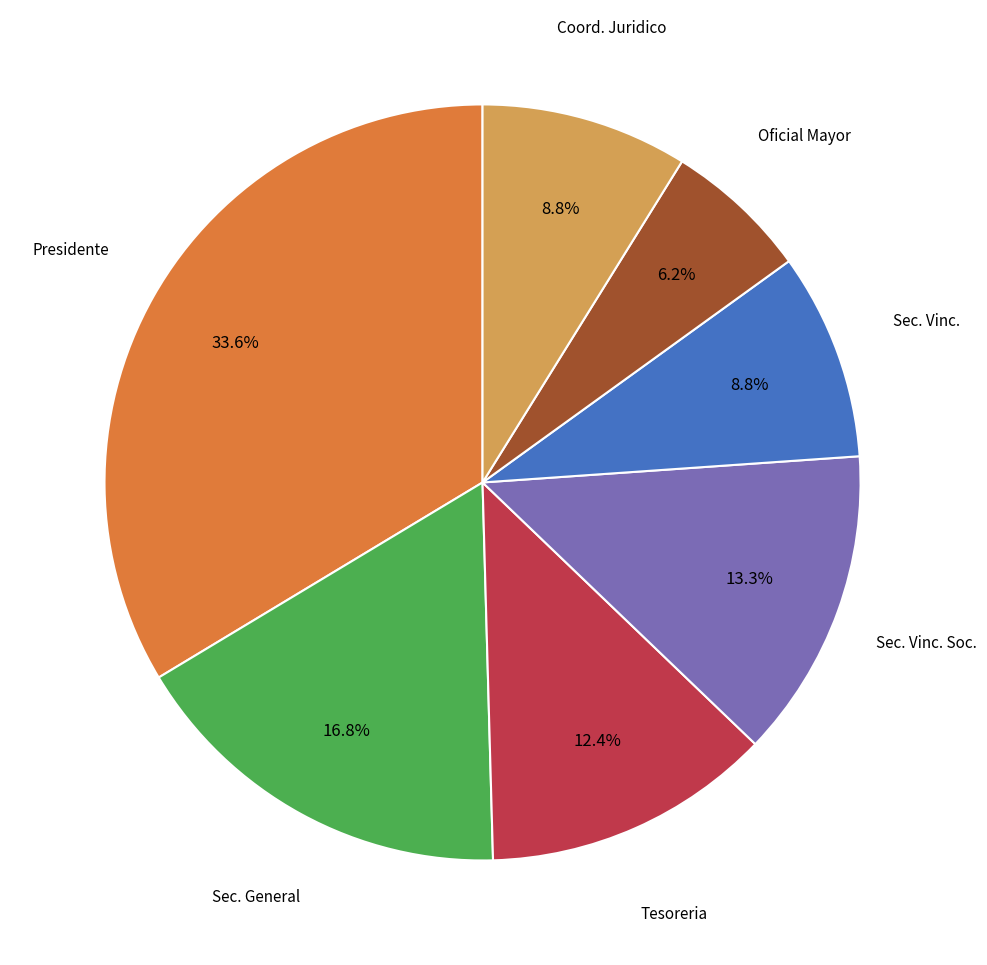

What is the largest slice in the pie chart?

Presidente